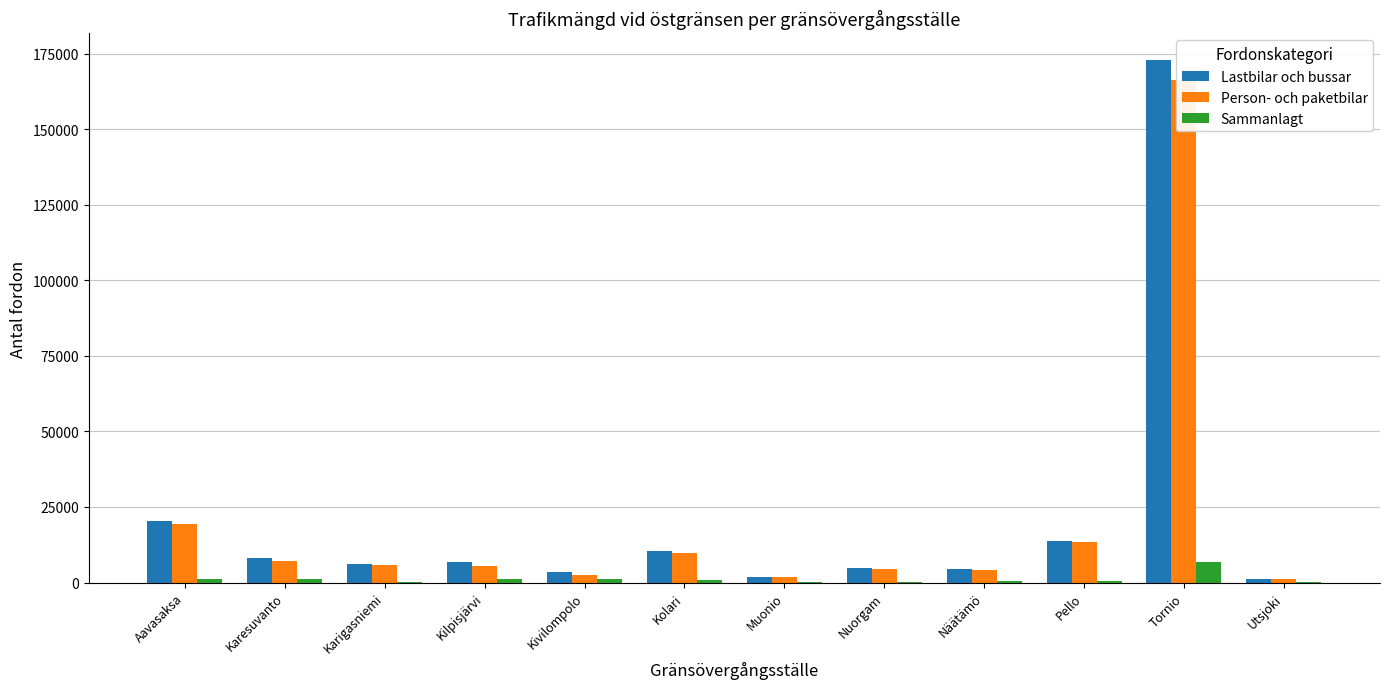

What is the value of the Person- och paketbilar bar at the 7th from the left?

1837